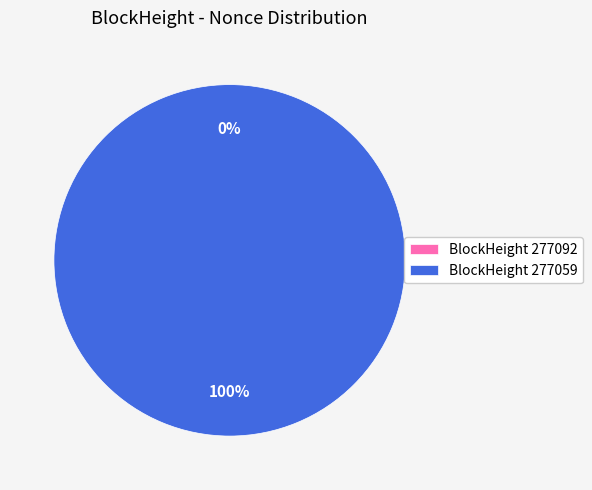

To the nearest percent, what is the difference between the largest and smallest slice percentages?

100%